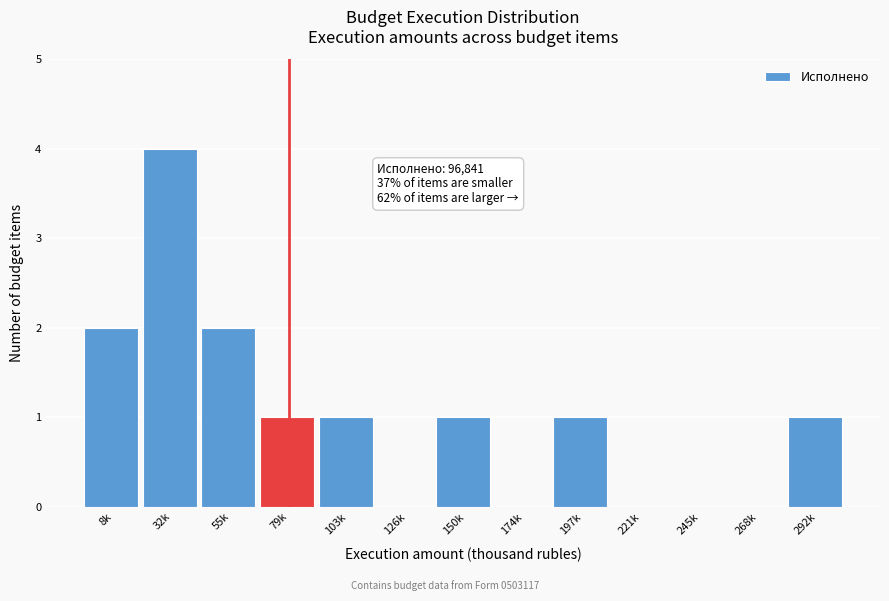

Reading left to right, what are all the values shown in this chart?

8k=2	32k=4	55k=2	79k=1	103k=1	126k=0	150k=1	174k=0	197k=1	221k=0	245k=0	268k=0	292k=1